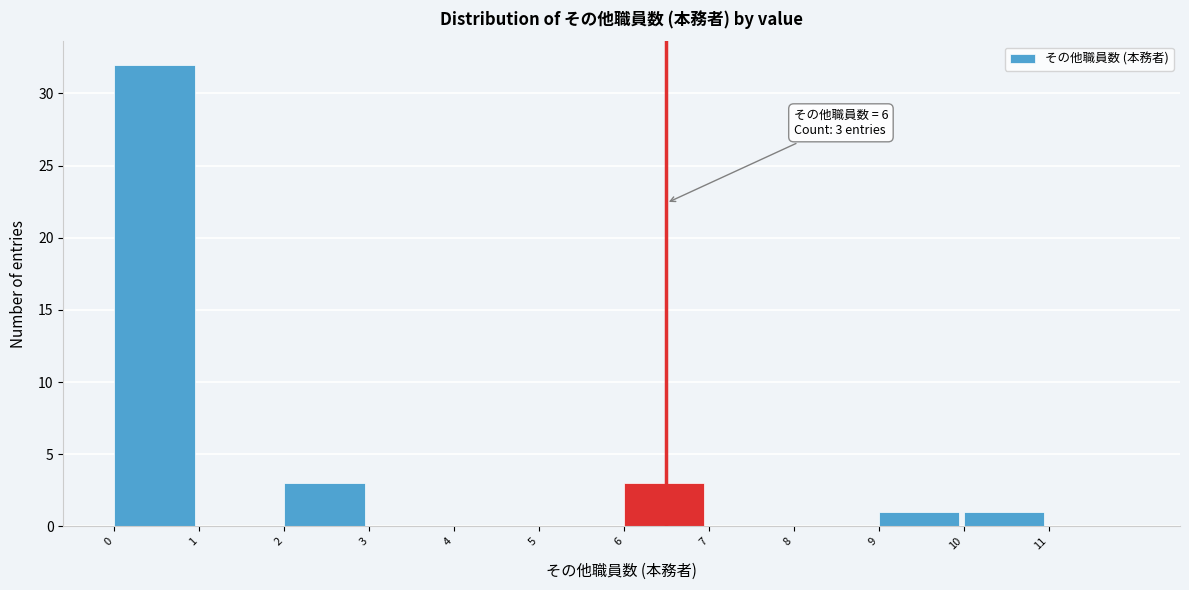

Over which range of the x-axis is the bar tallest?

0 to 1